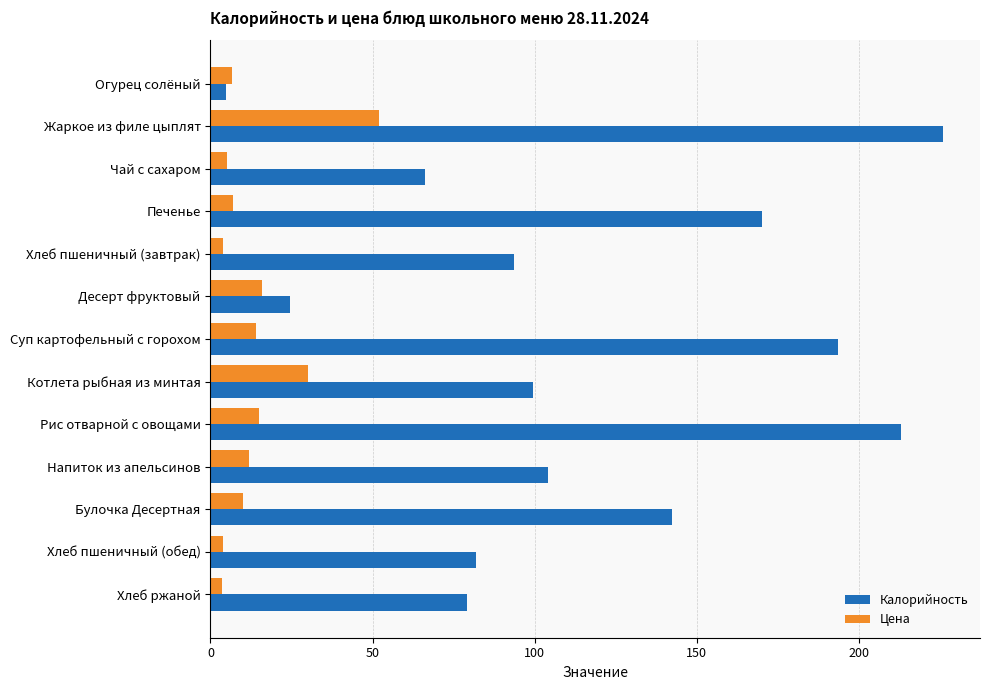

At how many categories does at least one series exceed 126?

5